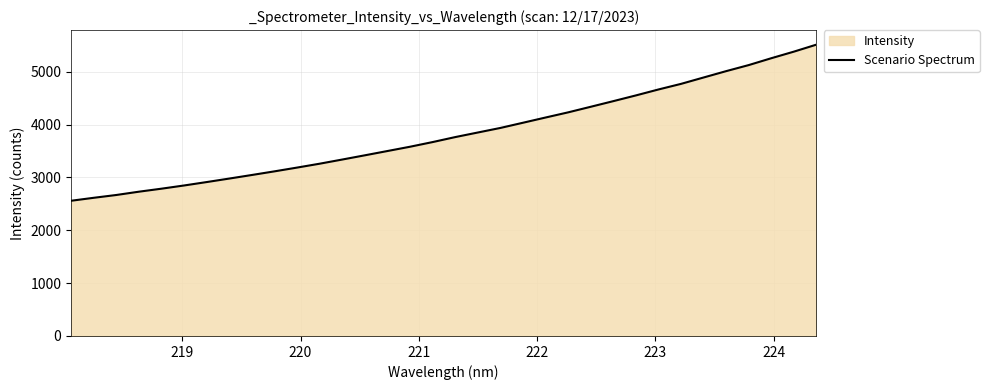

What is the difference between the maximum and minimum values?

2953.3